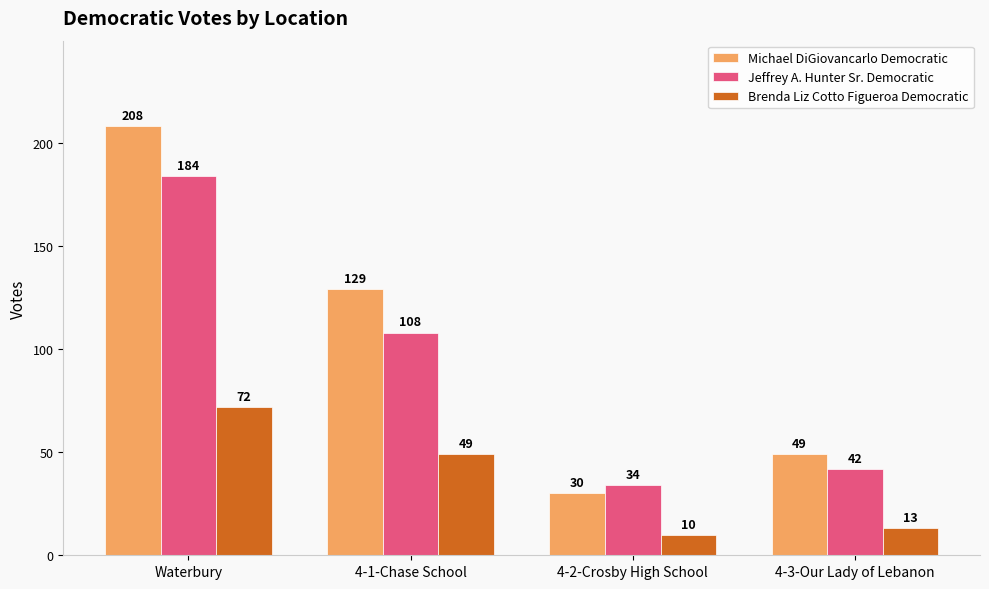

What is the highest value of the Michael DiGiovancarlo Democratic series?

208